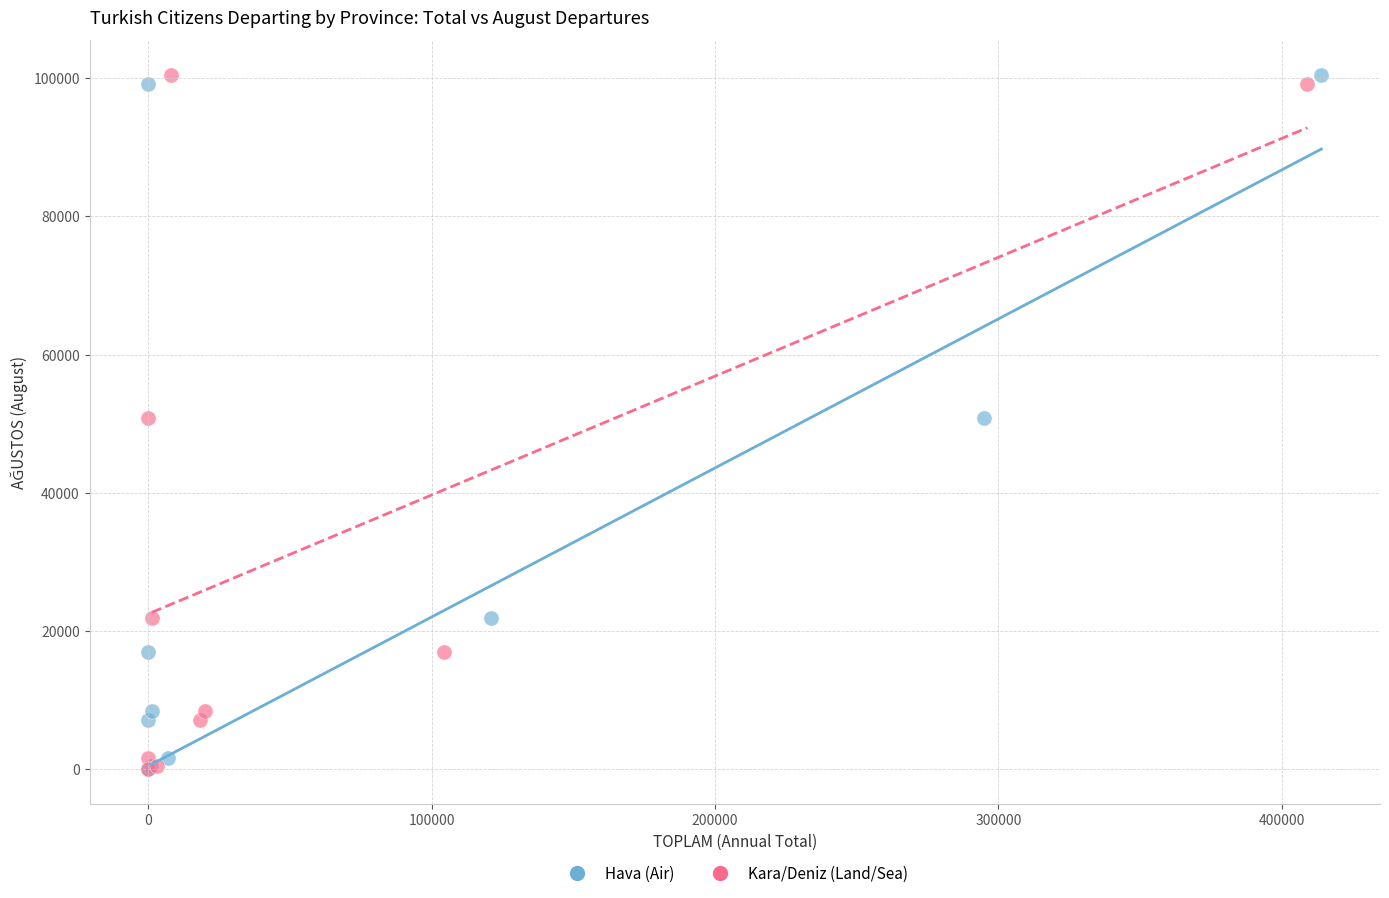

What are all the series names shown in the legend?

Hava (Air), Kara/Deniz (Land/Sea)